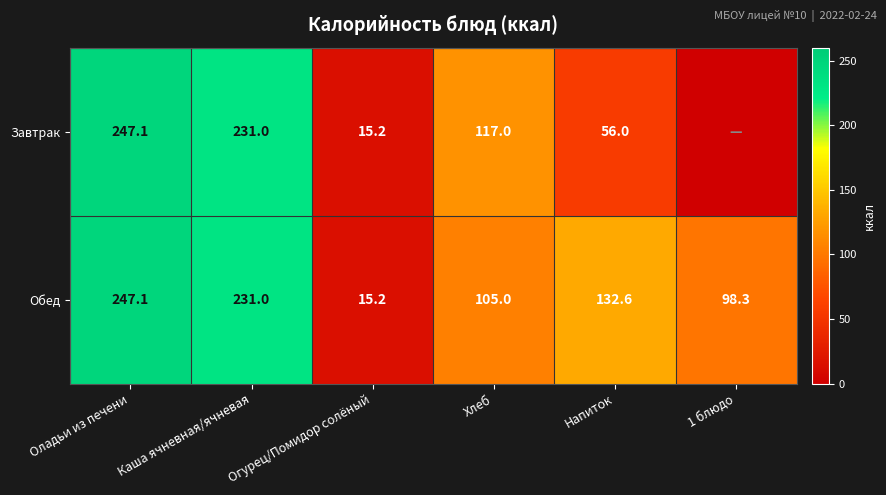

Where is Обед nearest to the value 131?

Напиток